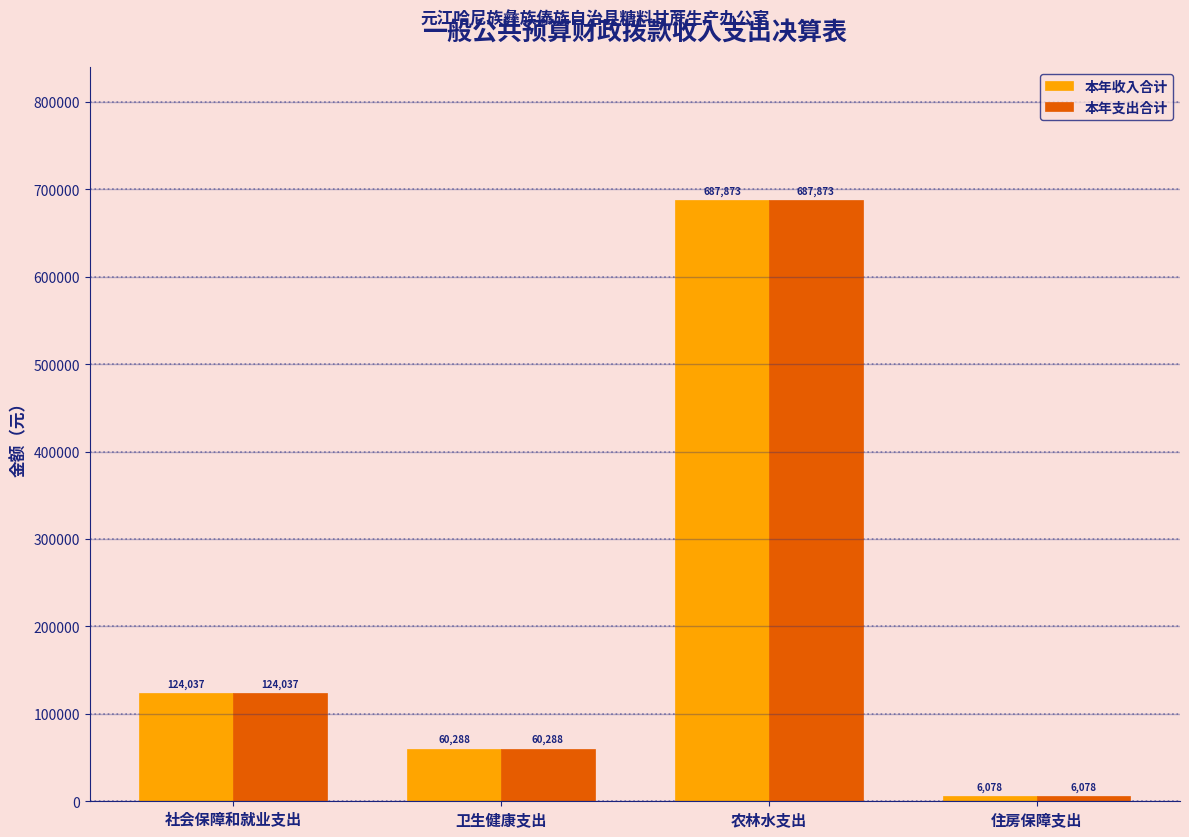

What is the approximate value of 本年支出合计 at 社会保障和就业支出?

124036.8